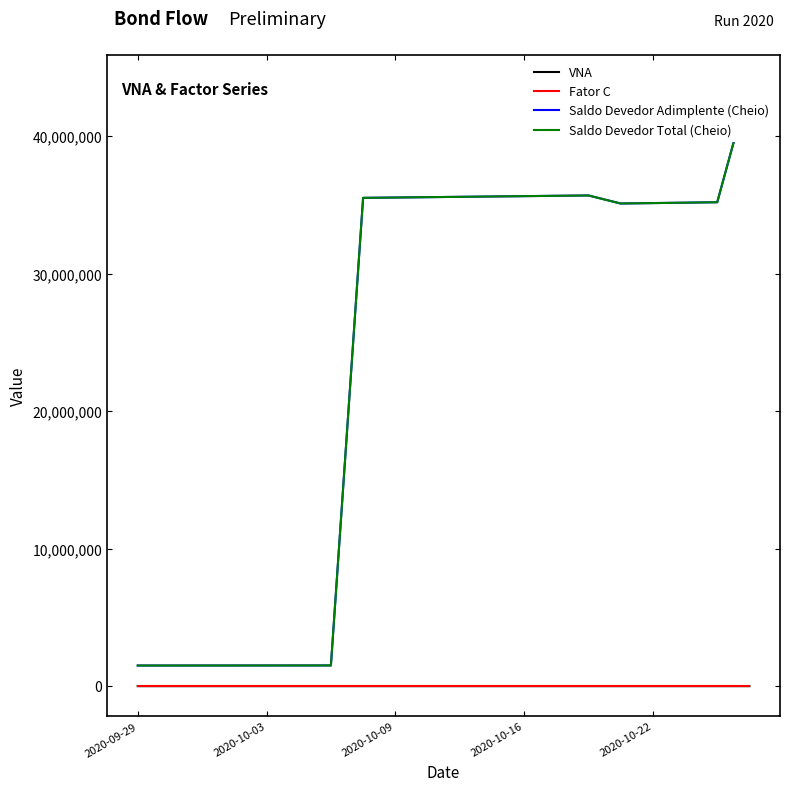

What is the difference between the highest and lowest values at 9?

35551909.0